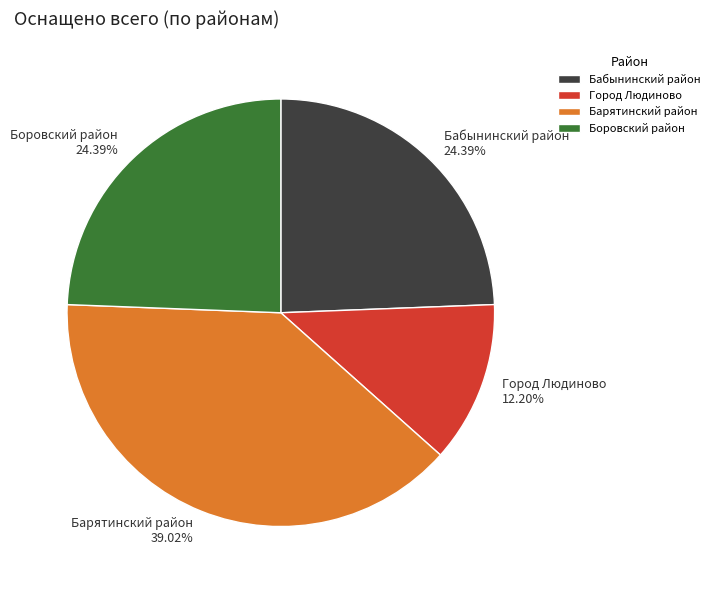

Is the sum of Барятинский район 39.02% and Город Людиново 12.20% greater than half?

Yes